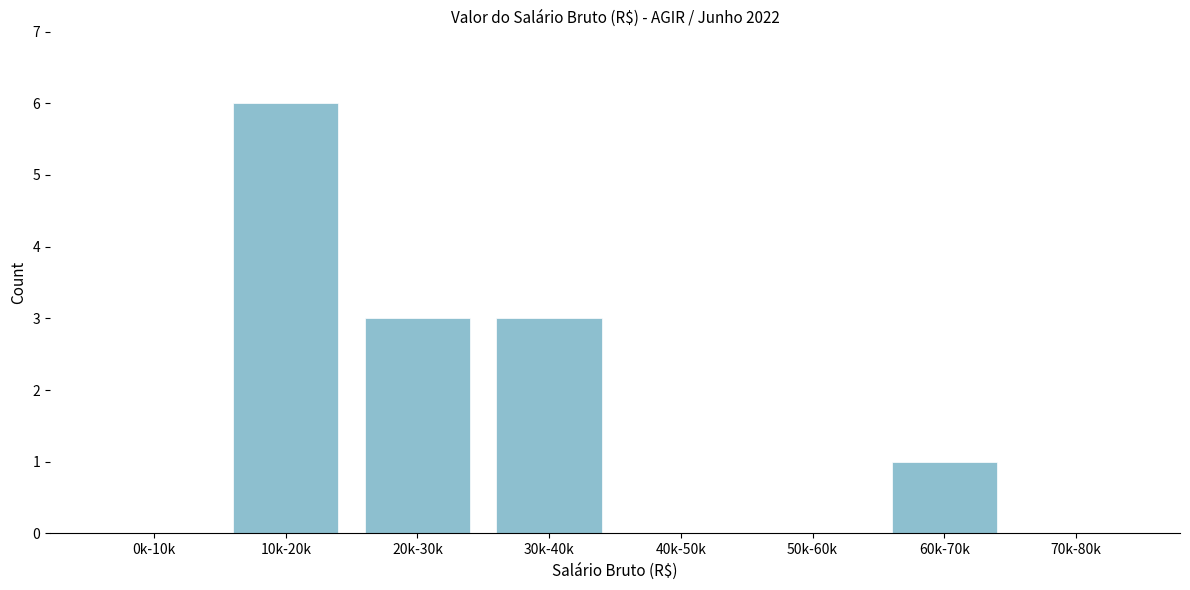

Reading left to right, extract all data points from this chart.

0k-10k=0	10k-20k=6	20k-30k=3	30k-40k=3	40k-50k=0	50k-60k=0	60k-70k=1	70k-80k=0